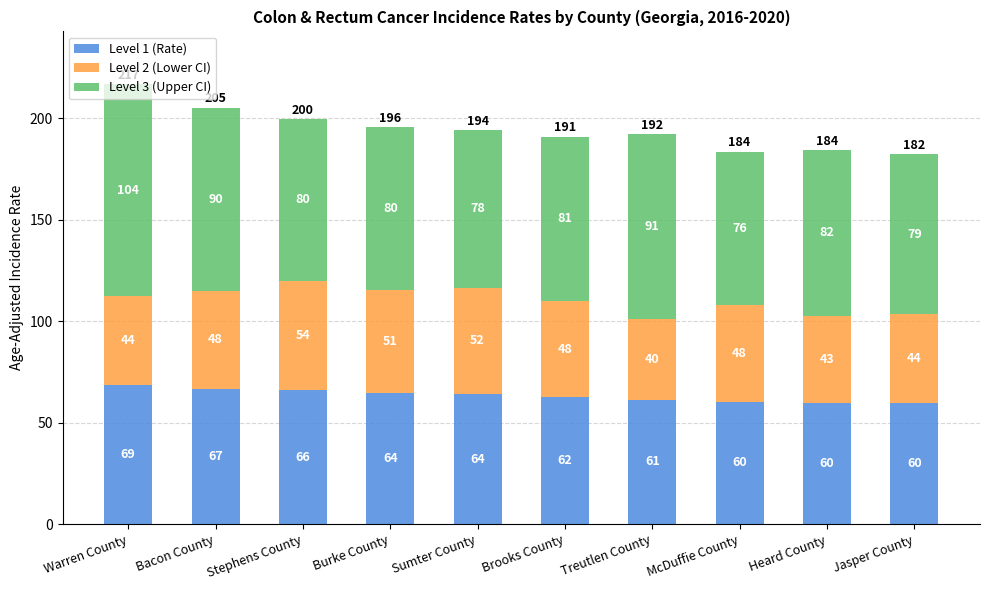

At which label does Level 1 (Rate) first exceed 64?

Warren County